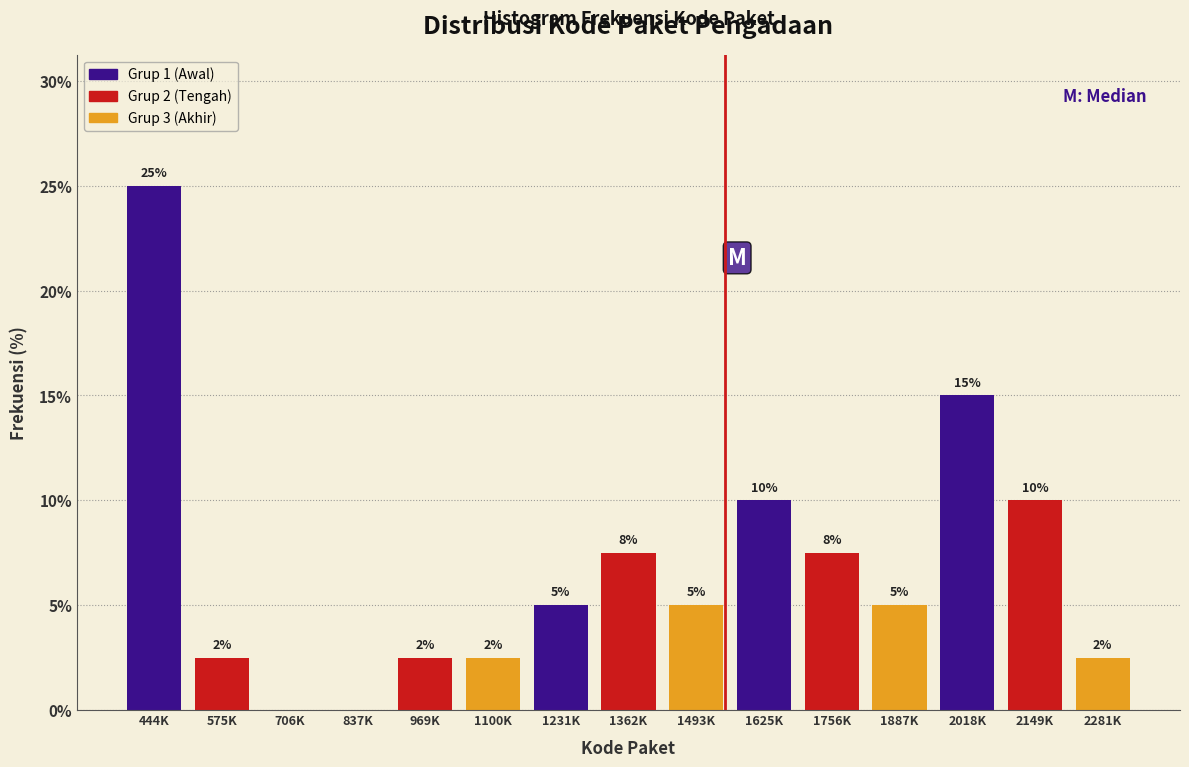

Between 1362K and 2281K, which is larger?

1362K